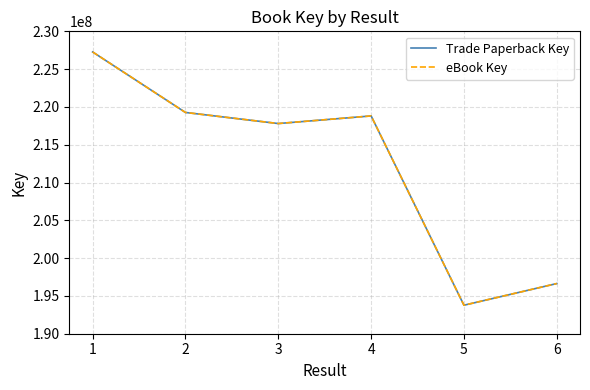

At 5, list the series in order from smallest to largest.

Trade Paperback Key, eBook Key